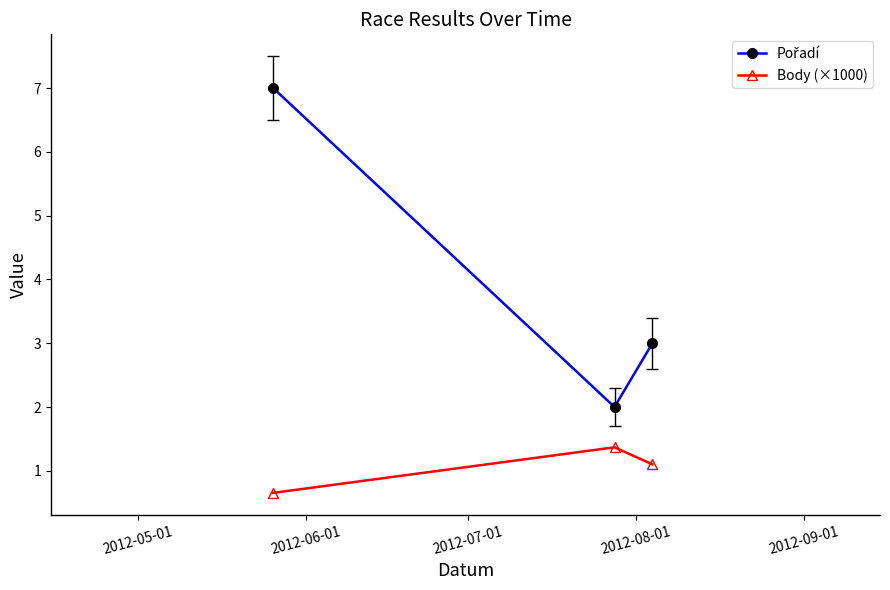

What is the average value of the Body (×1000) series?

1.0